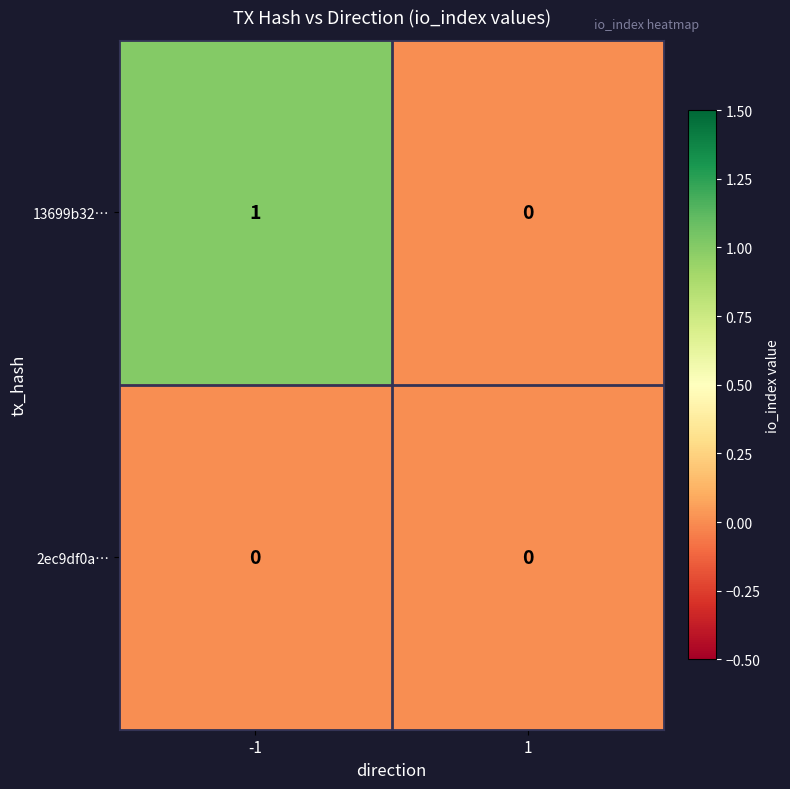

The 13699b32… series shows 0 at 1. True or false?

True